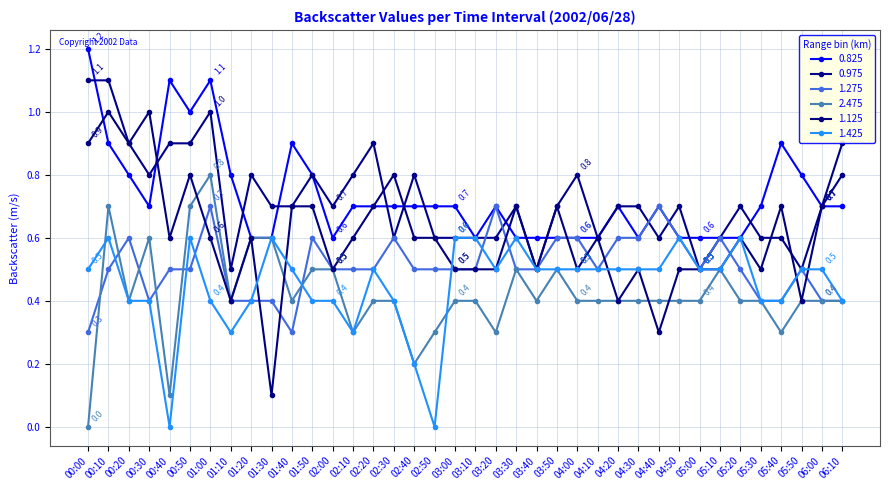

Is the value of 0.825 at 05:50 greater than the value of 0.975 at 01:20?

No